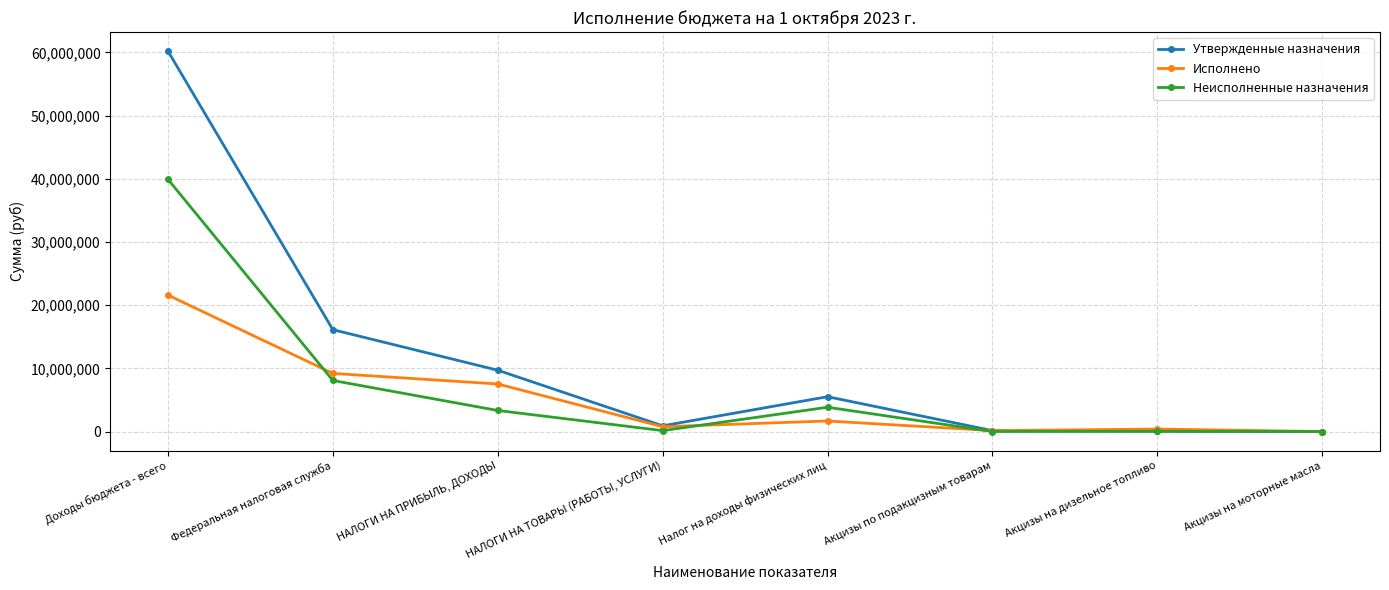

True or false: Неисполненные назначения has a value of 3841836.8 at Налог на доходы физических лиц.

True